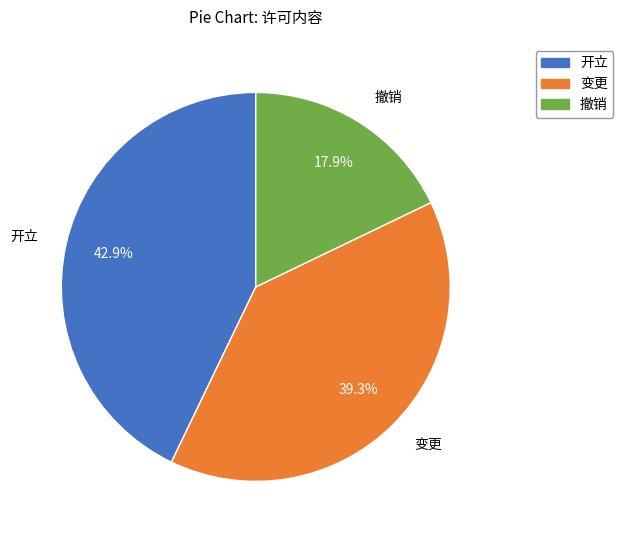

To the nearest percent, what is the difference between the 撤销 and 开立 slice percentages?

25%